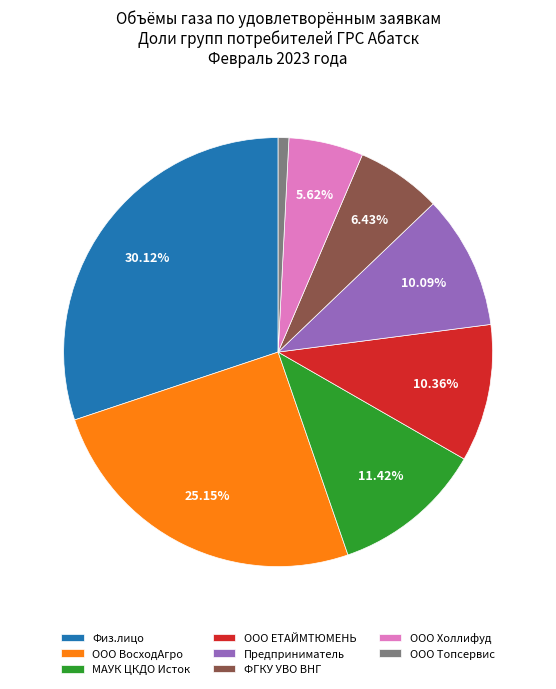

To the nearest percent, what is the difference between the largest and smallest slice percentages?

29%